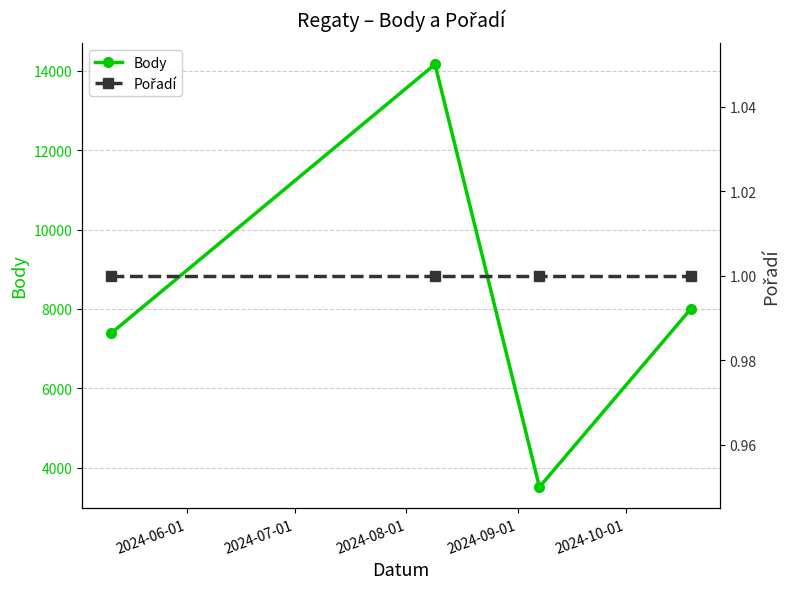

The Pořadí series shows 1 at 2024-08-01. True or false?

False